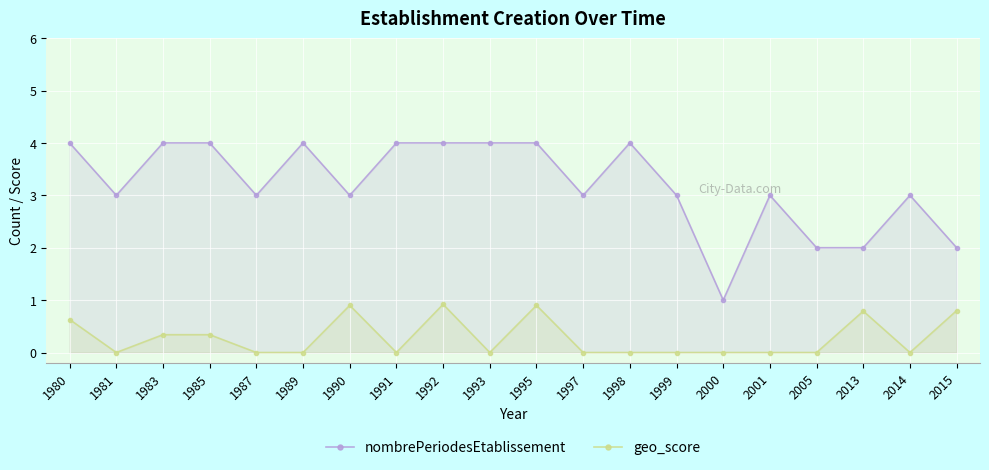

What is the total value across all series at 1983?

4.3